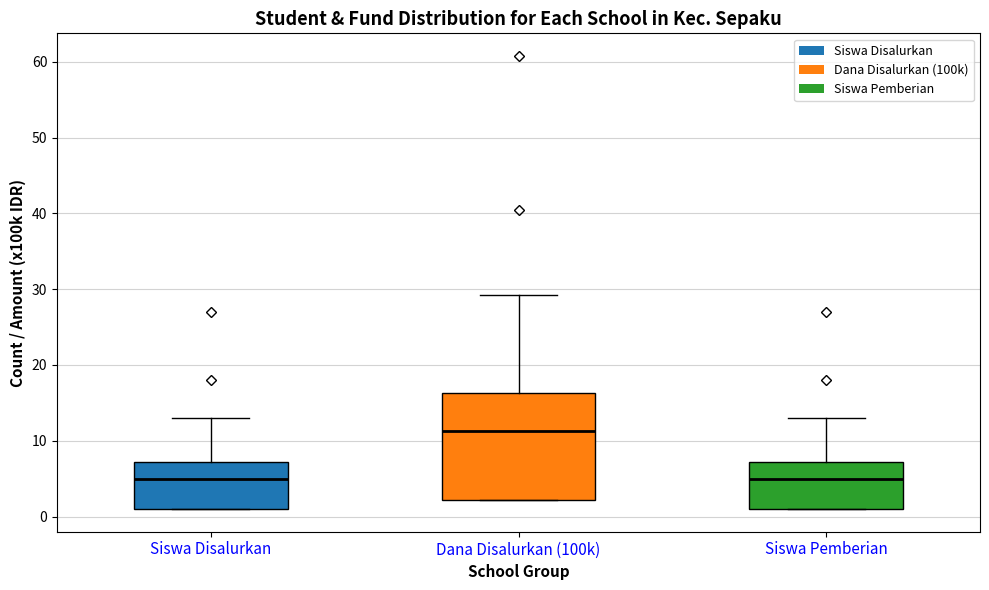

Reading left to right, transcribe this box plot: for each box, give where its median line is, the range the box spans, and where its two whiskers end, as read against the y-axis. The values are not printed on the chart, so give them approximately, as read against the axis.

Siswa Disalurkan: median 5, box 1 to 7, whiskers 1 to 13
Dana Disalurkan (100k): median 11, box 2 to 16, whiskers 2 to 29
Siswa Pemberian: median 5, box 1 to 7, whiskers 1 to 13